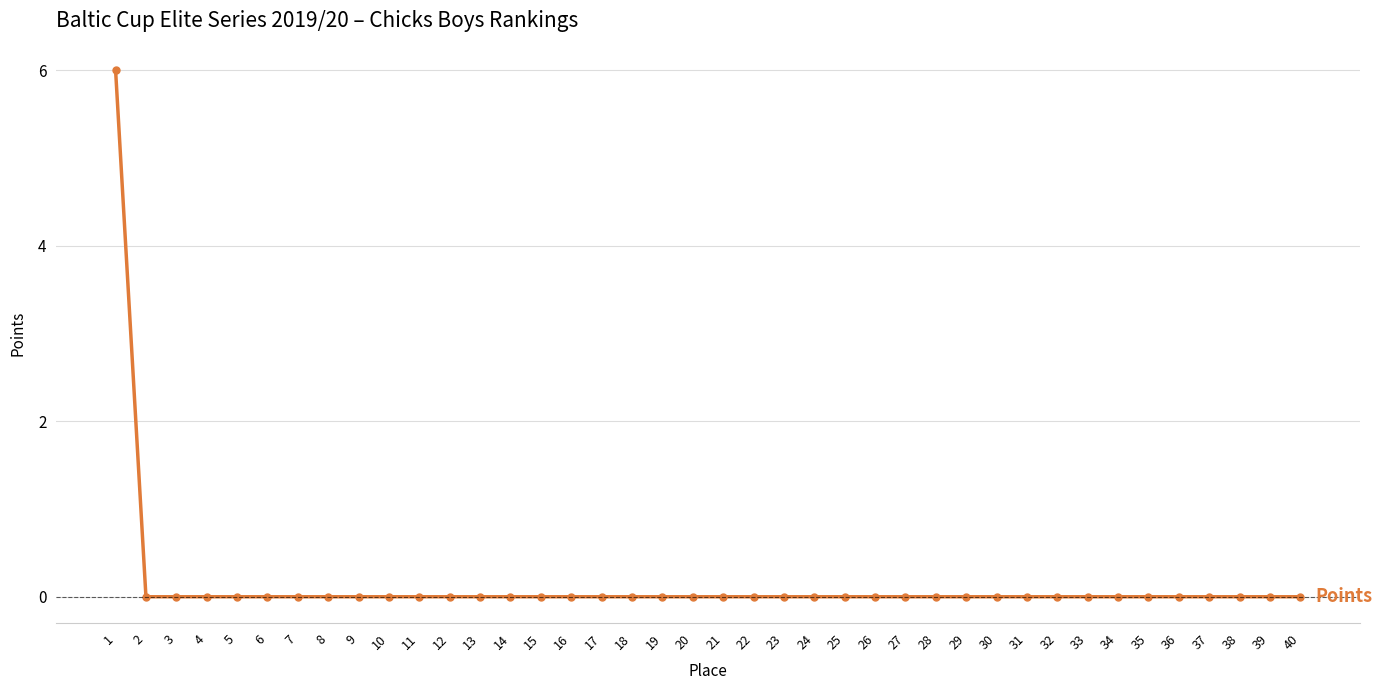

Count the values in the range 0 to 1.

39